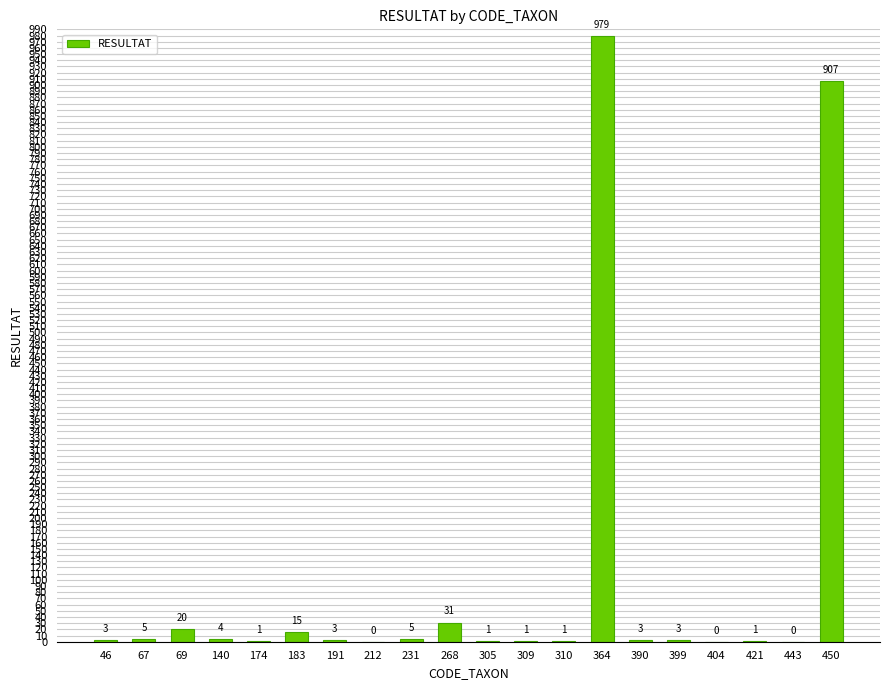

True or false: the data shows 5 at 231.

True